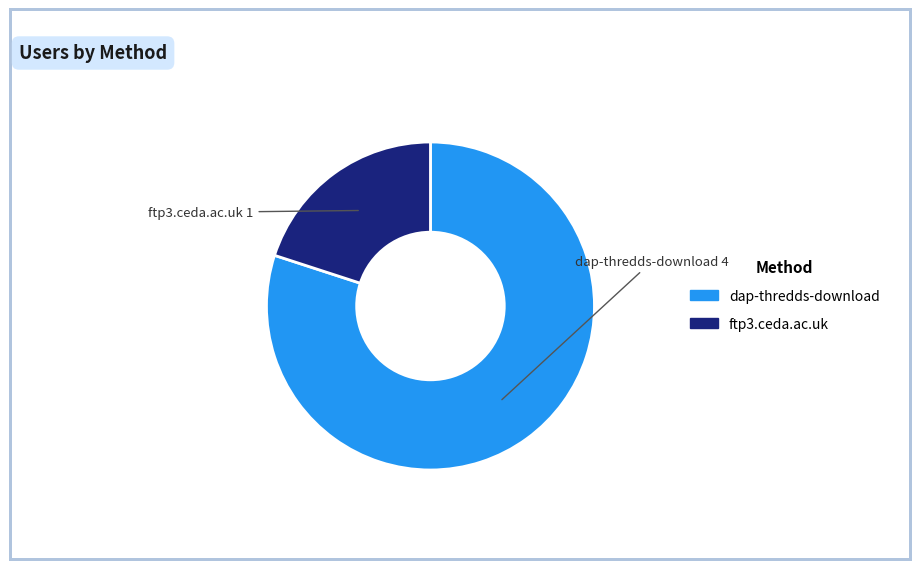

Combined, do dap-thredds-download and ftp3.ceda.ac.uk account for over 50%?

Yes